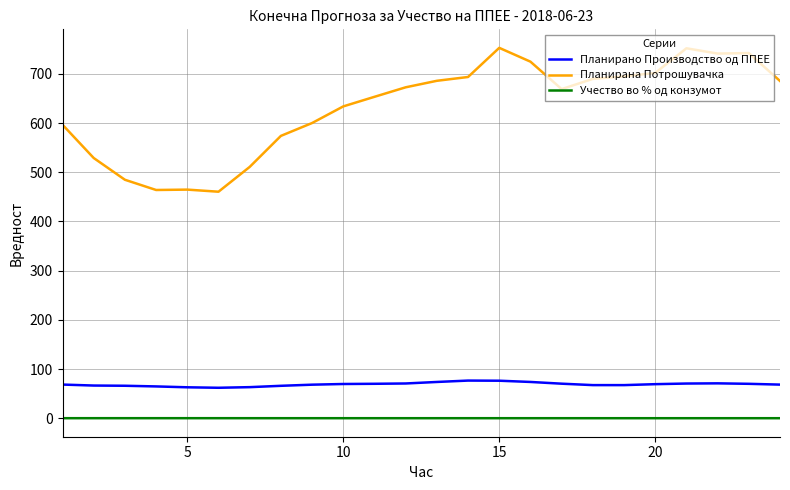

True or false: Планирана Потрошувачка and Планирано Производство од ППЕЕ intersect in this chart.

False